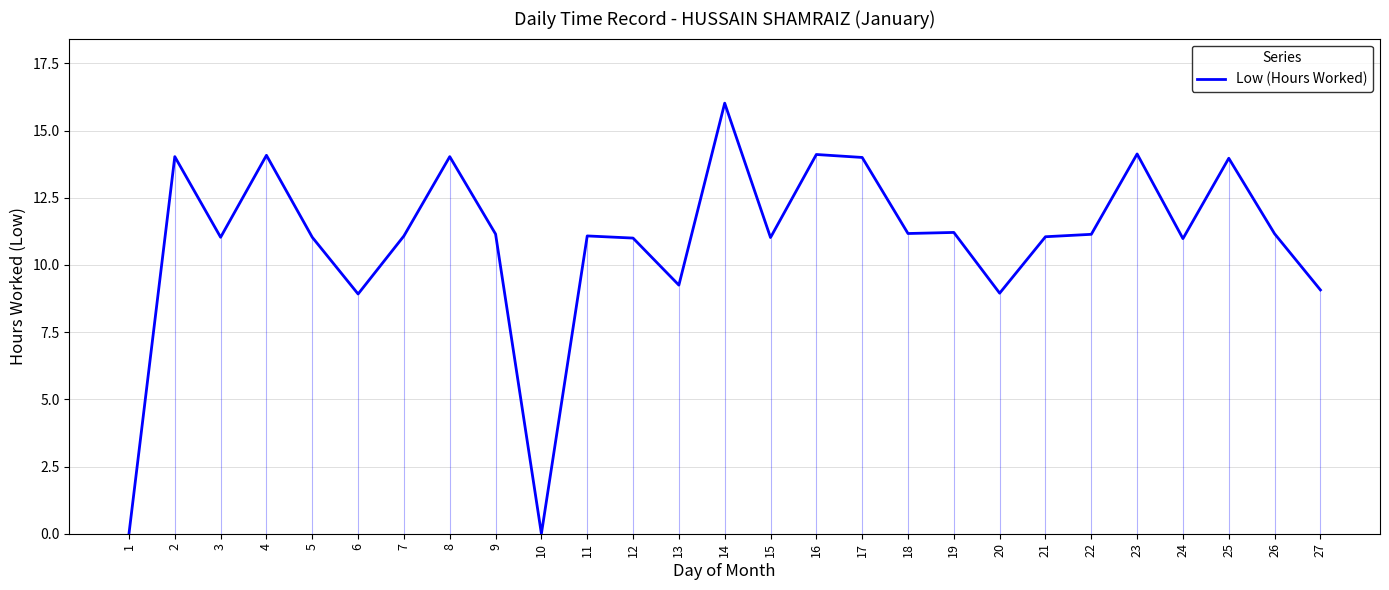

What is the value of the 7th point from the left?

11.1